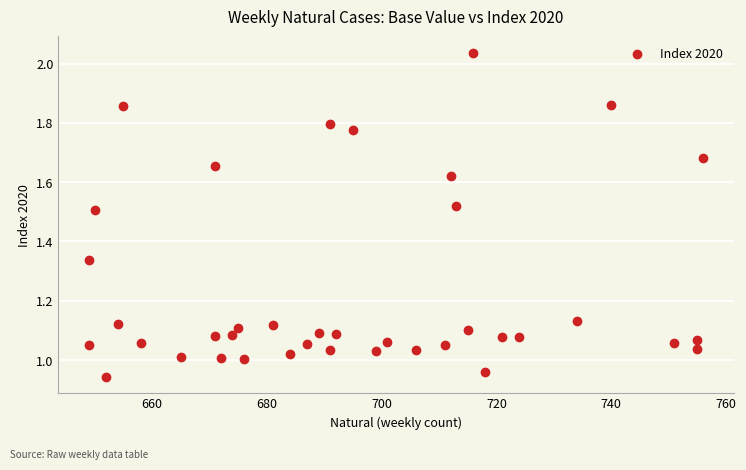

What is the range of X values (max minus min)?

107.0